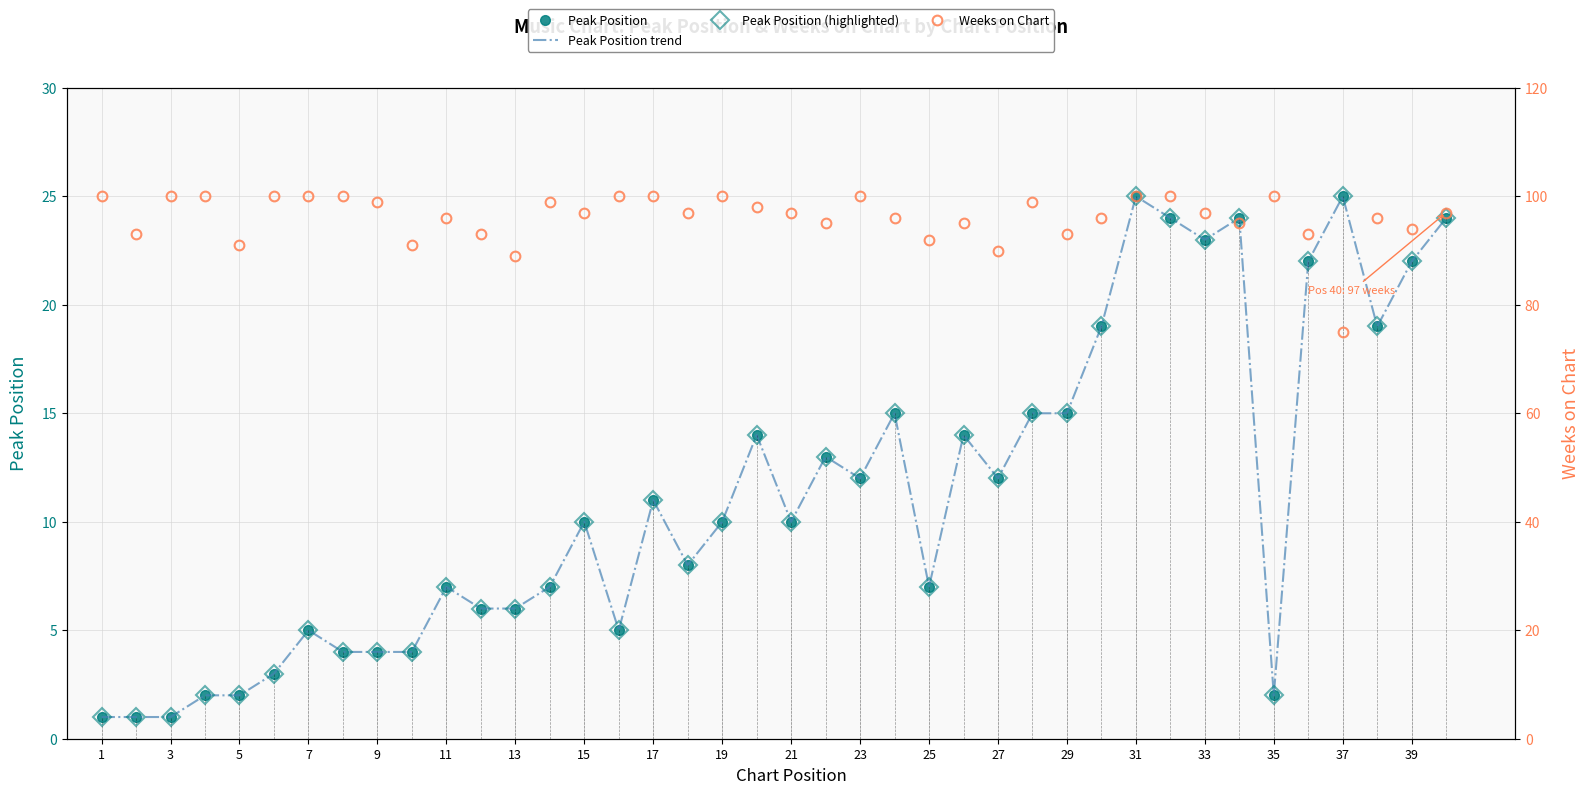

How many interior local valleys does the Weeks on Chart series have?

13